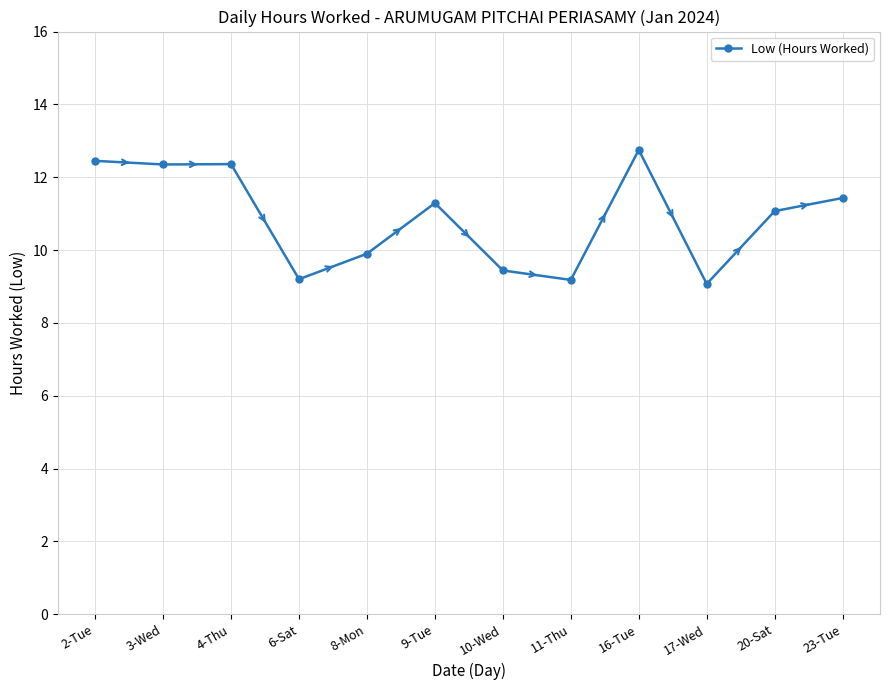

How many data points are above 11?

7